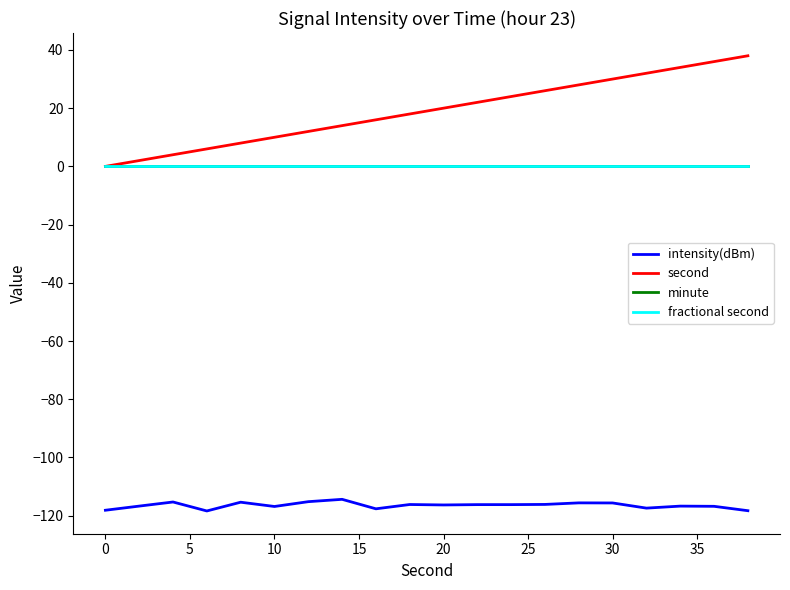

Does the chart have visible grid lines?

No